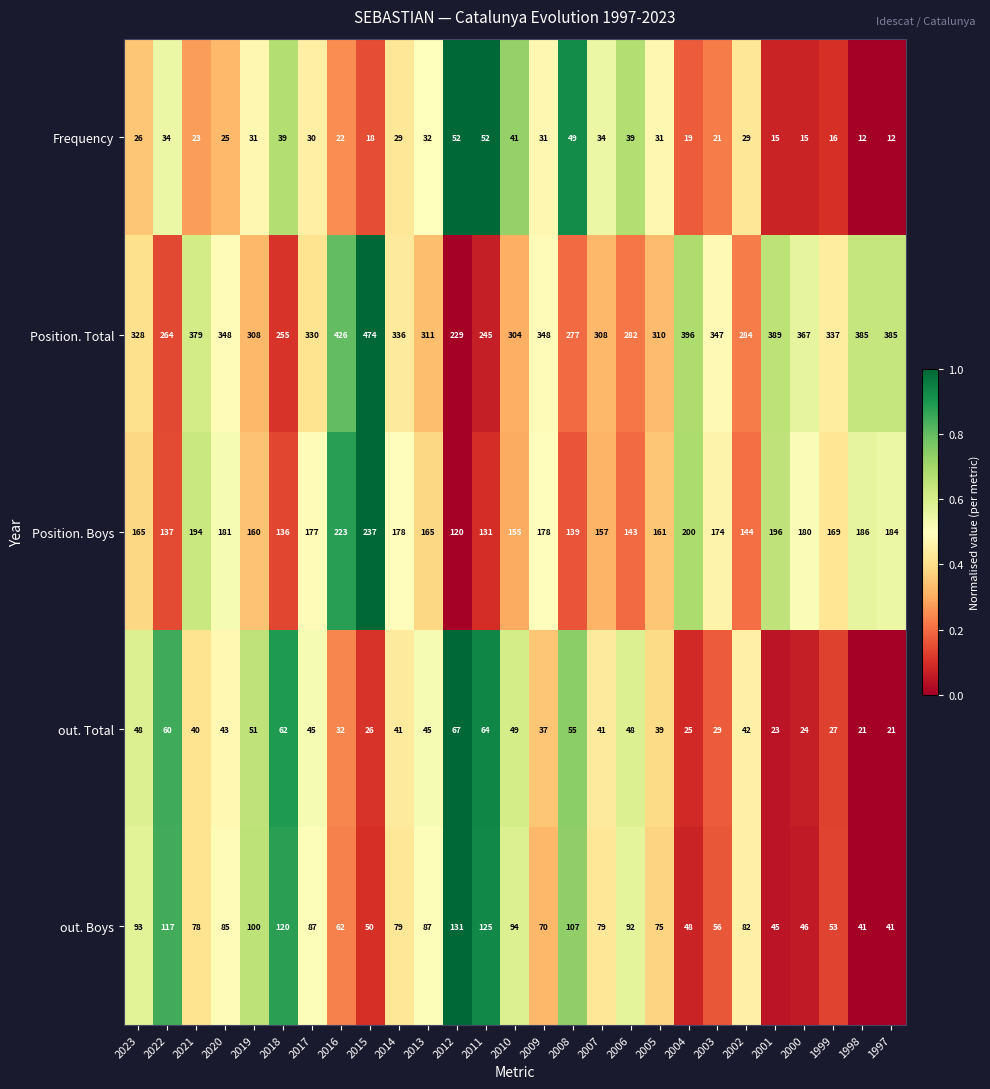

At which category is the sum across all series the highest?

2015